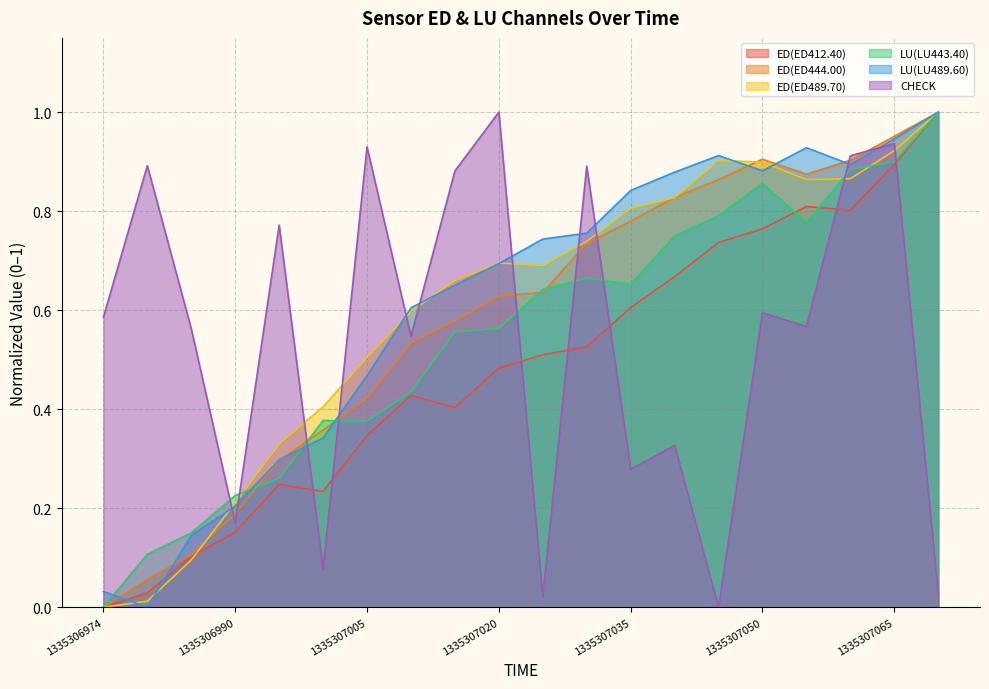

Which series has the widest spread of values?

ED(ED412.40)